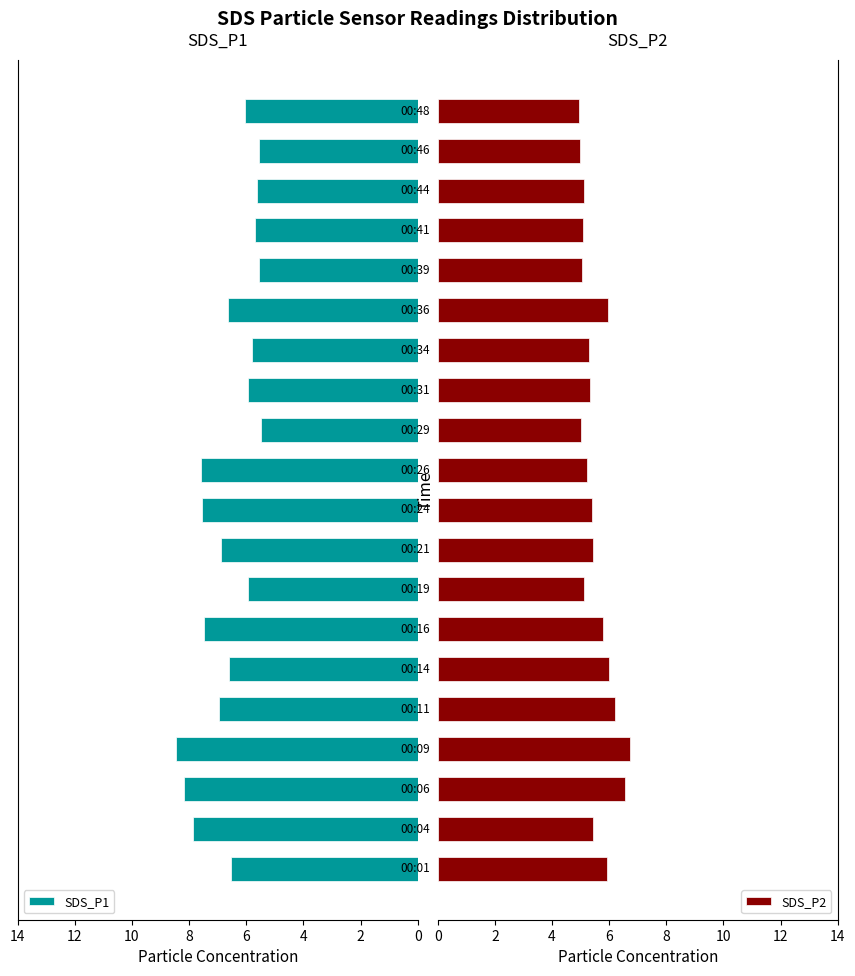

What is the difference between the second highest and minimum values in the SDS_P1 series?

2.7